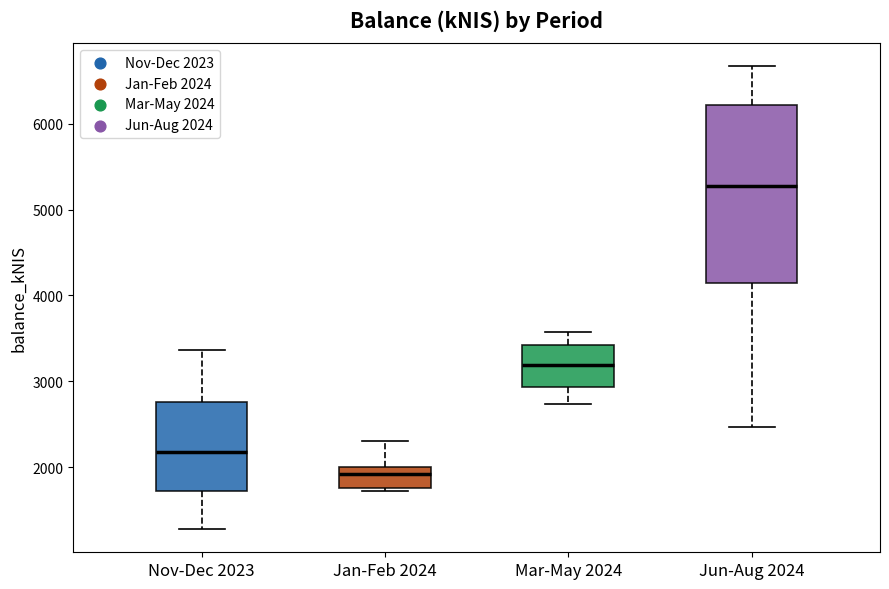

Reading left to right, transcribe this box plot: for each box, give where its median line is, the range the box spans, and where its two whiskers end, as read against the y-axis. The values are not printed on the chart, so give them approximately, as read against the axis.

Nov-Dec 2023: median 2200, box 1700 to 2800, whiskers 1300 to 3400
Jan-Feb 2024: median 1900, box 1800 to 2000, whiskers 1700 to 2300
Mar-May 2024: median 3200, box 2900 to 3400, whiskers 2700 to 3600
Jun-Aug 2024: median 5300, box 4100 to 6200, whiskers 2500 to 6700